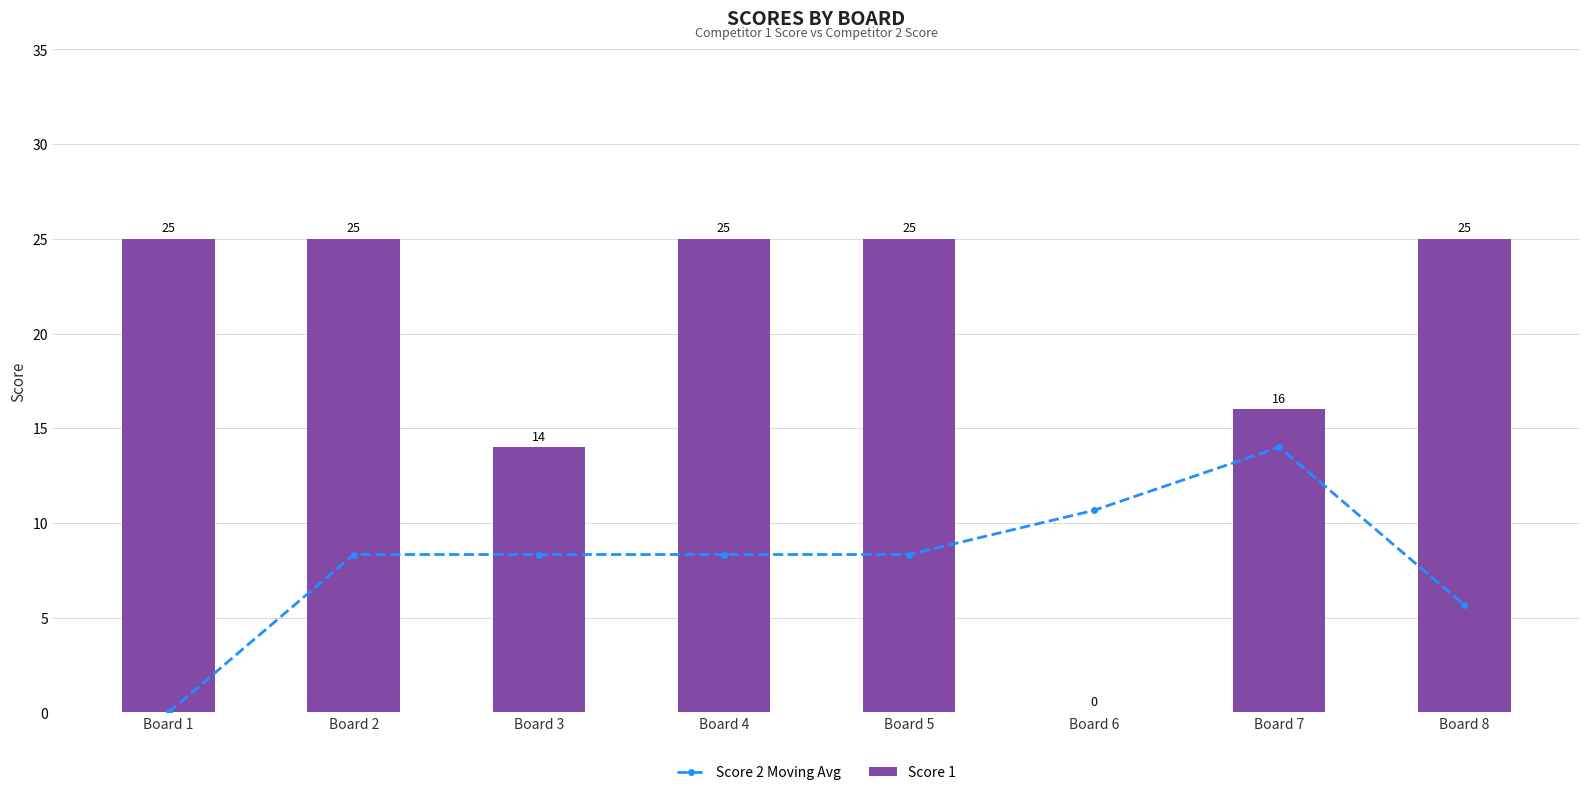

List the labels in order of Score 2 Moving Avg value, largest first.

Board 7, Board 6, Board 2, Board 3, Board 4, Board 5, Board 8, Board 1